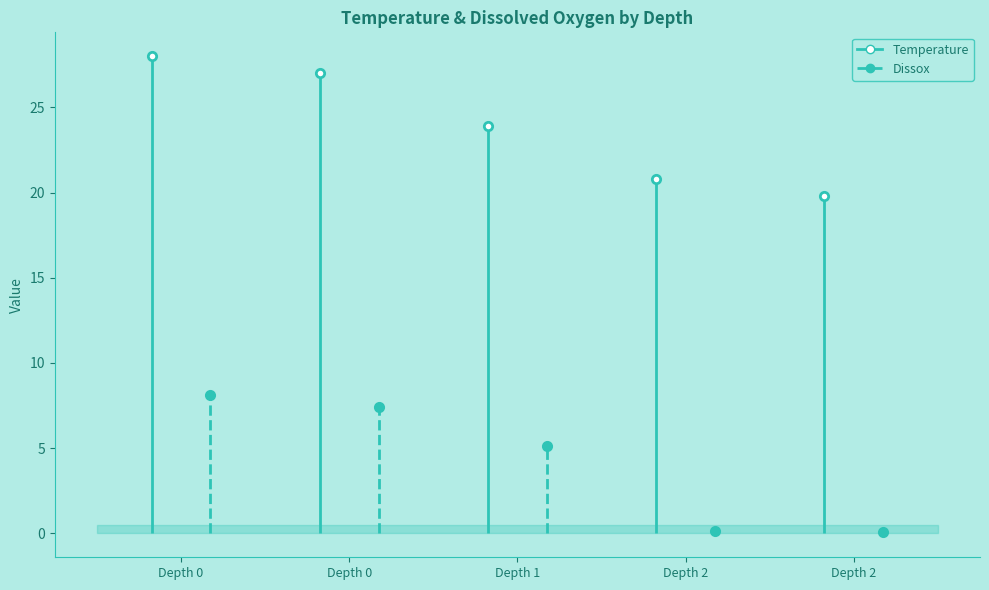

What is the difference between the Dissox values at 2 and 0?

8.0